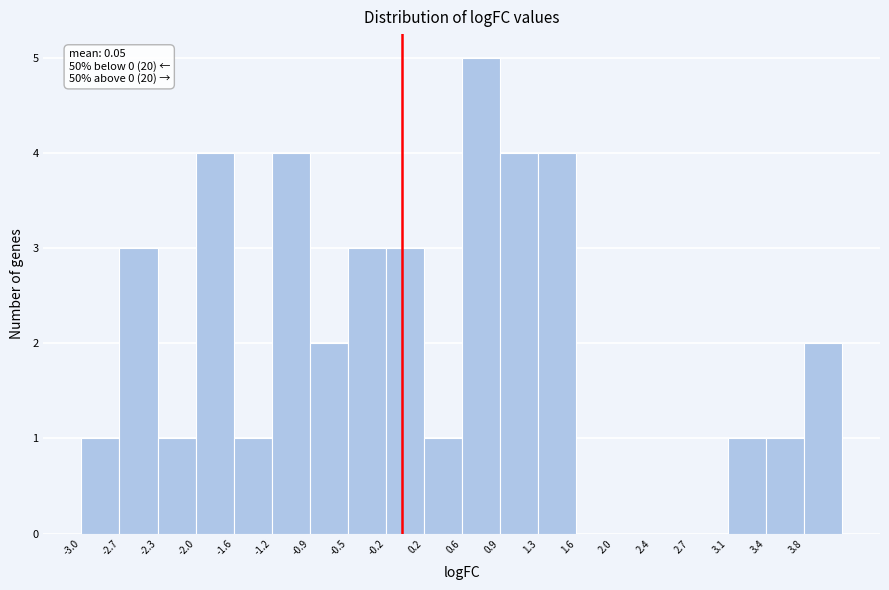

Which range on the x-axis has the tallest bar?

0.55 to 0.90